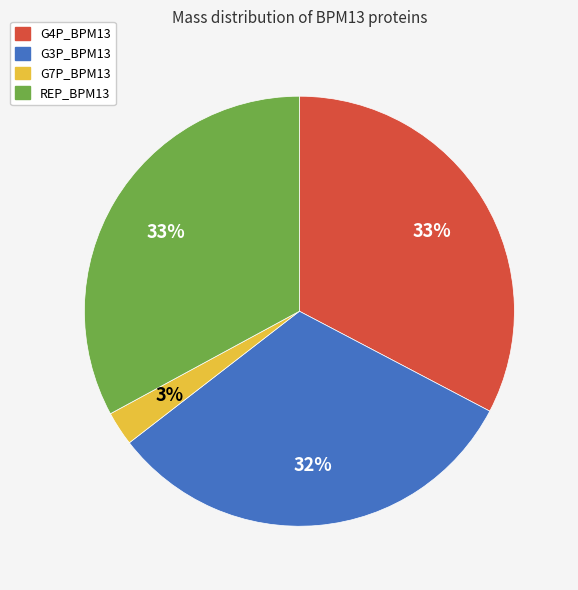

To the nearest percent, what is the average slice percentage?

25%